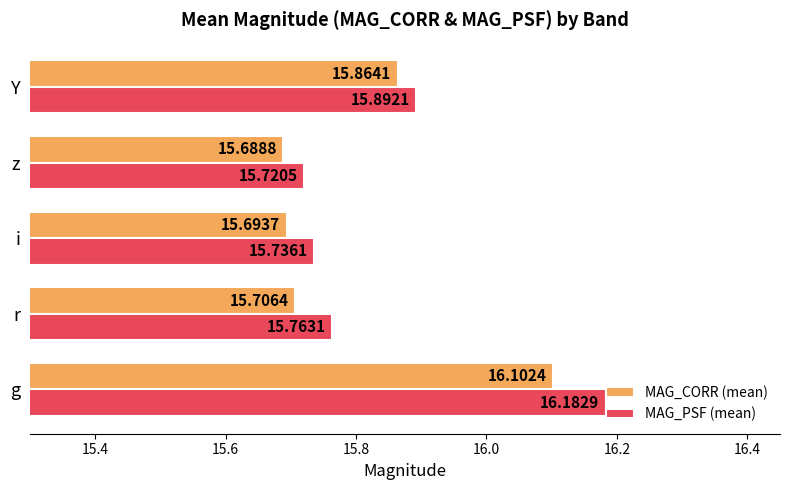

At which label is MAG_CORR (mean) closest to 15?

z